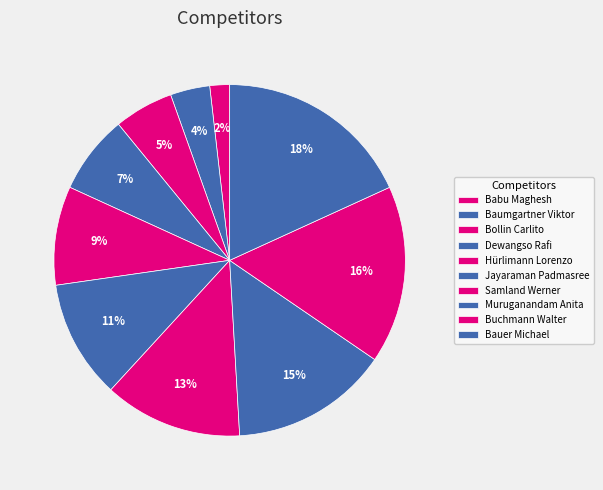

What percentage is the Samland Werner slice, to the nearest percent?

13%